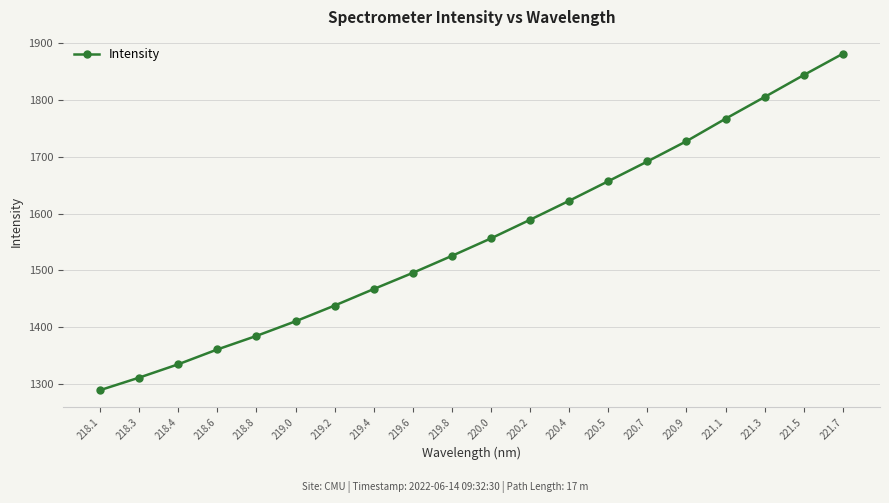

At which label does the data first exceed 1556?

220.0